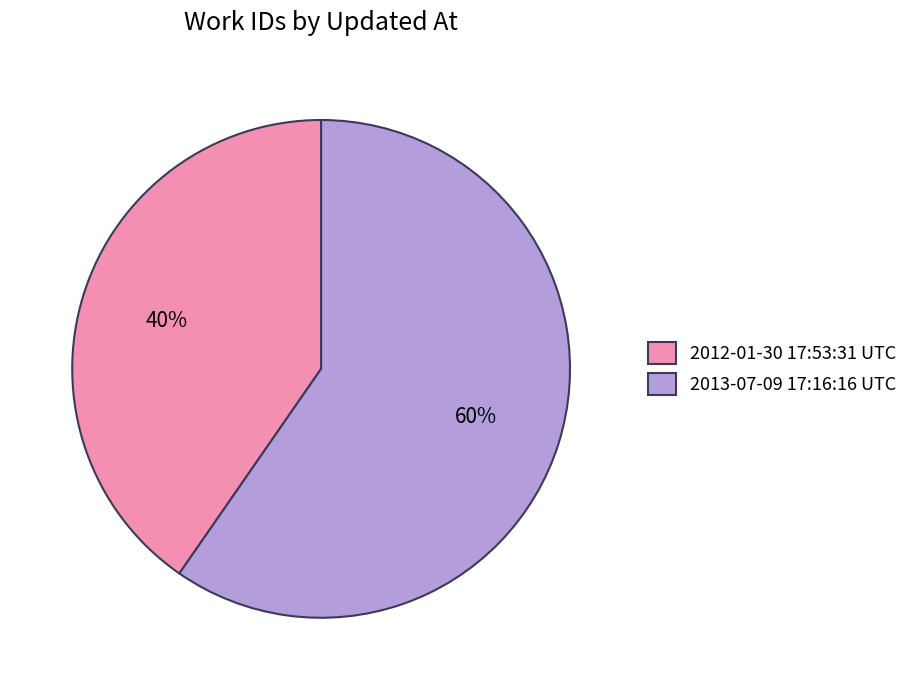

To the nearest percent, what is the average slice percentage?

50%